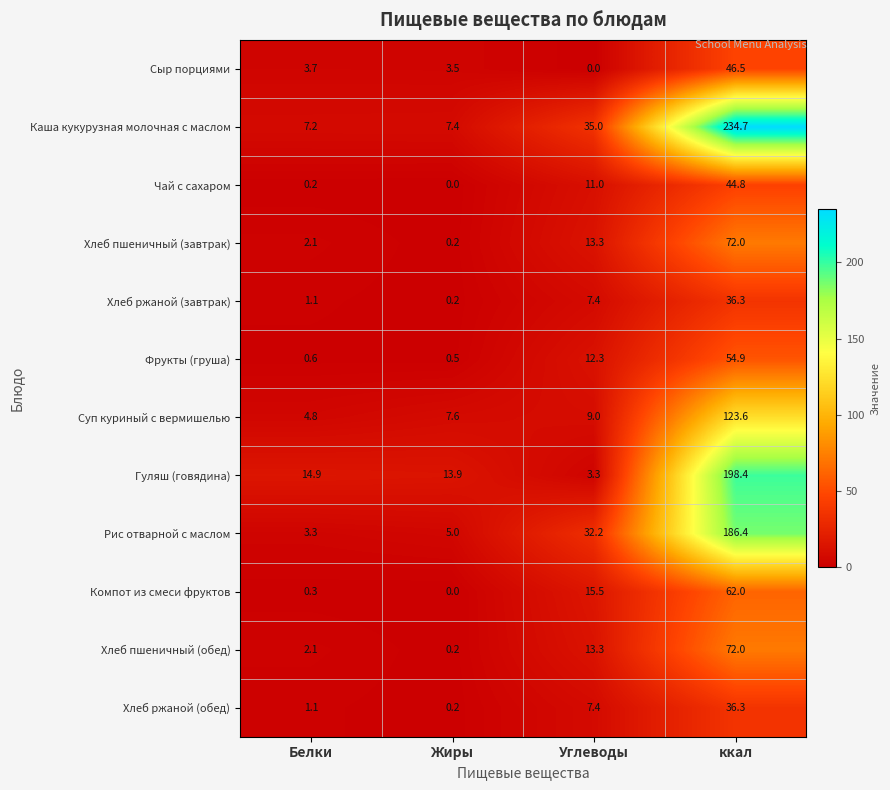

At how many categories does at least one series exceed 21?

2